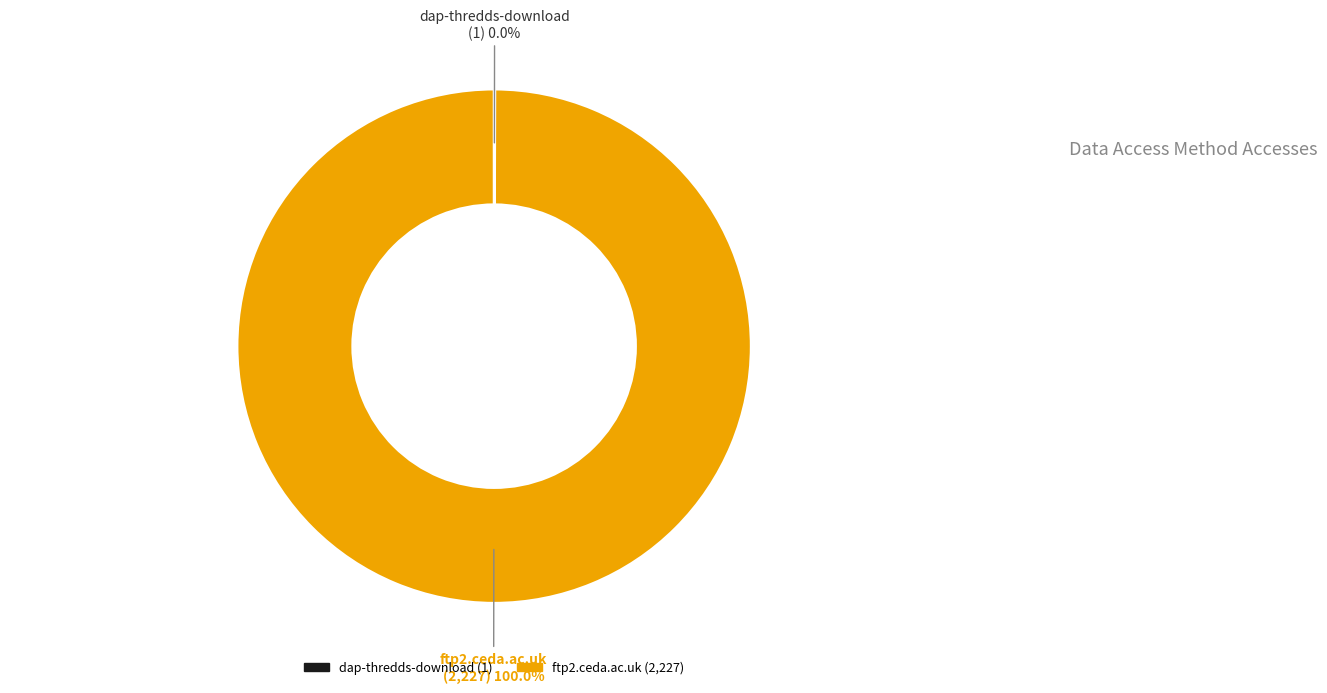

To the nearest percent, what is the average slice percentage?

50%